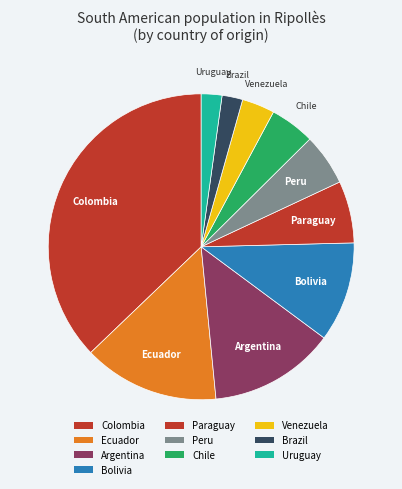

To the nearest percent, what is the average slice percentage?

10%